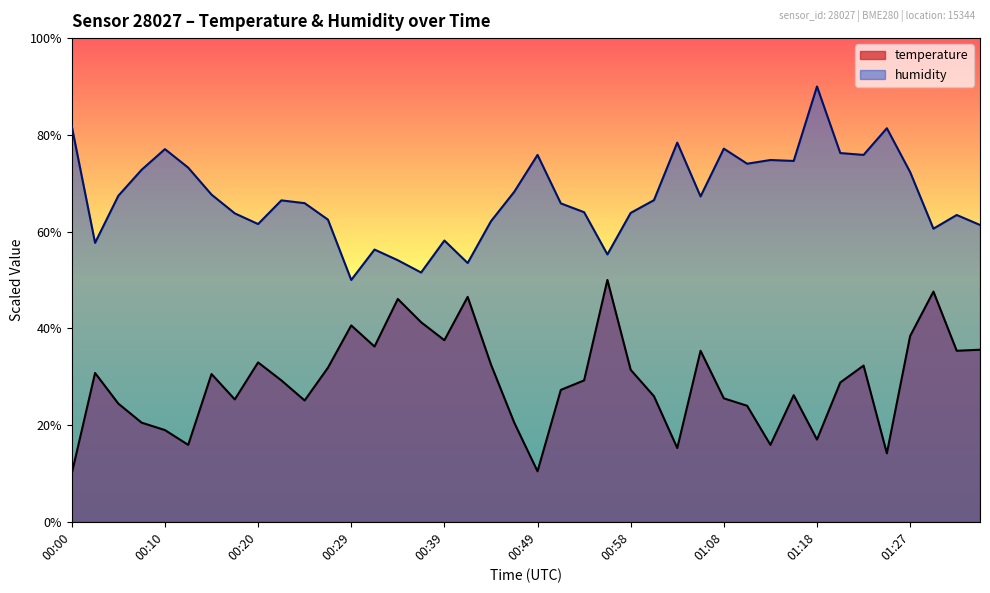

How many interior local peaks does the temperature series have?

11